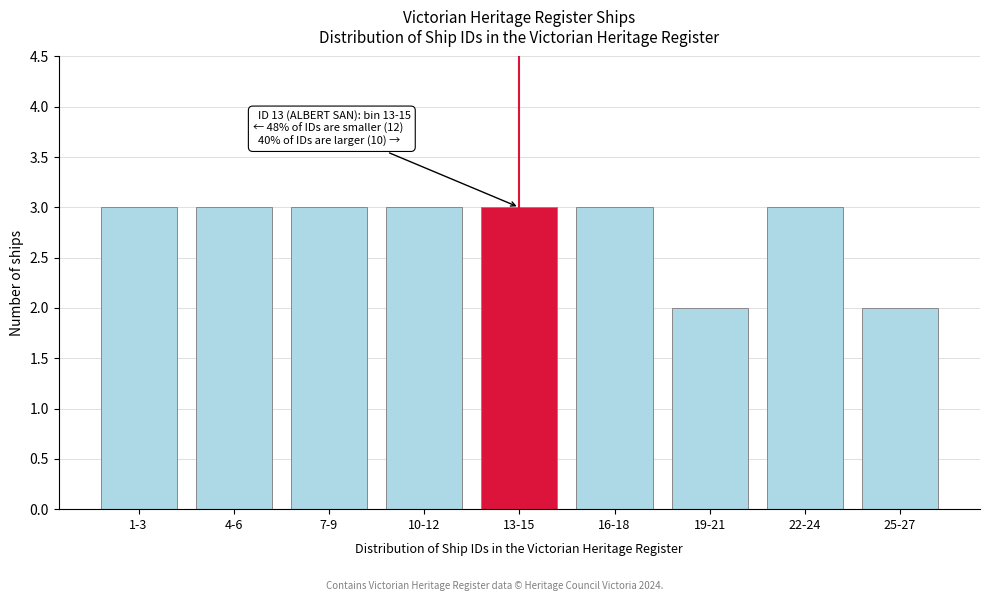

Reading left to right, extract all data points from this chart.

1-3=3	4-6=3	7-9=3	10-12=3	13-15=3	16-18=3	19-21=2	22-24=3	25-27=2